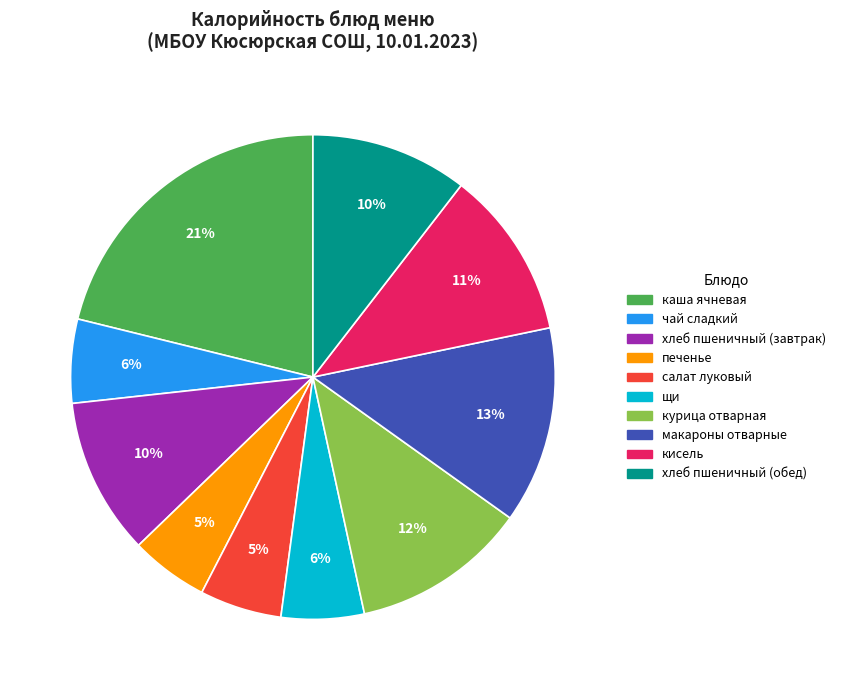

Is the sum of кисель and хлеб пшеничный (обед) greater than half?

No